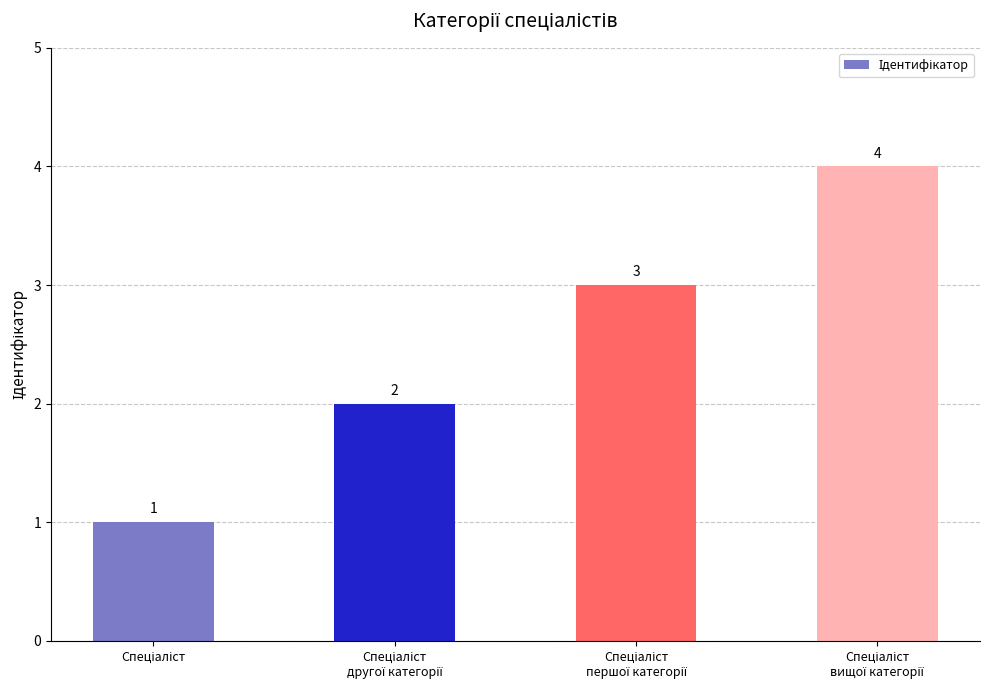

How many bars are there in total?

4